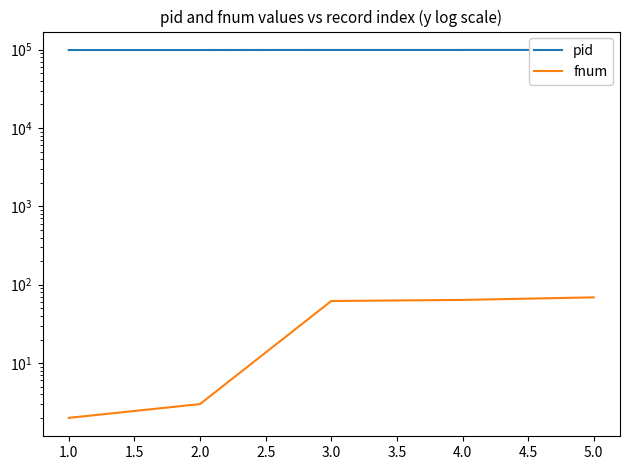

List the series in order of their overall mean, highest first.

pid, fnum